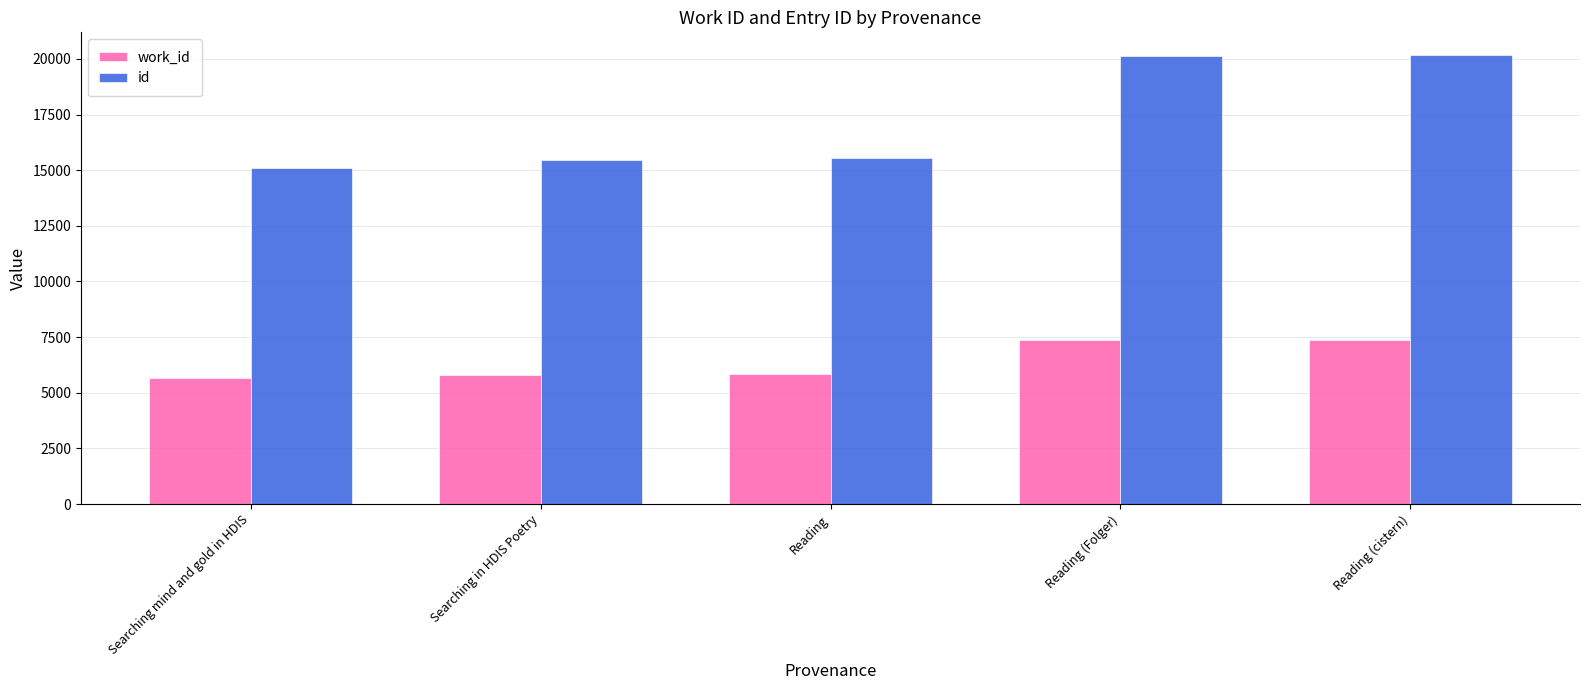

What is the average value of the id series?

17287